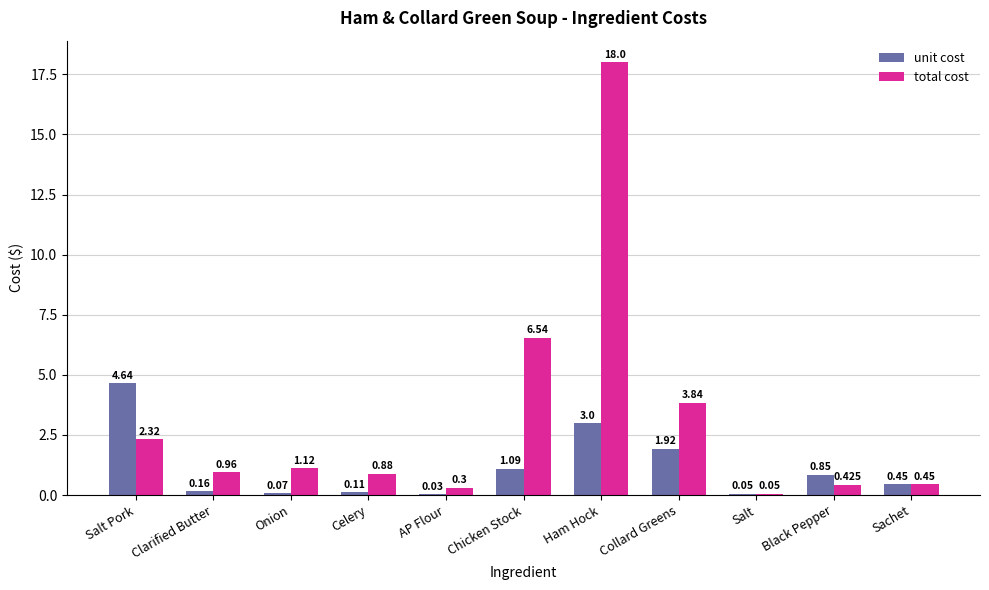

Which series changed the most between Black Pepper and Sachet?

unit cost